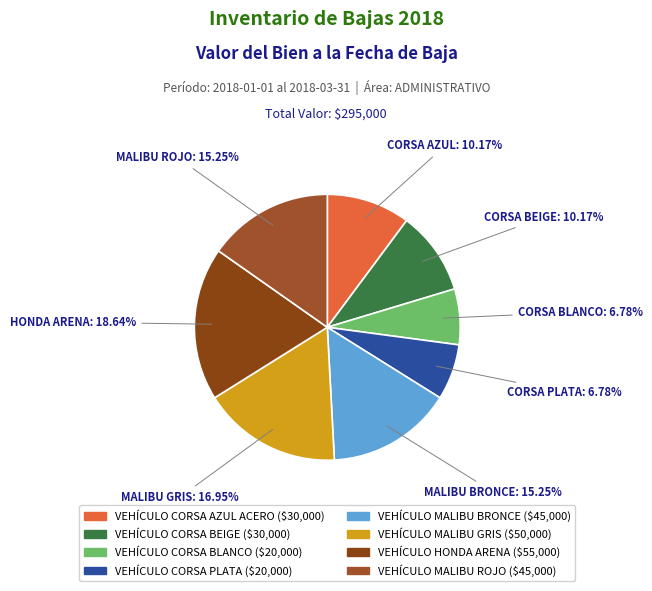

Approximately how many times larger is the value at MALIBU ROJO compared to MALIBU BRONCE?

1.0